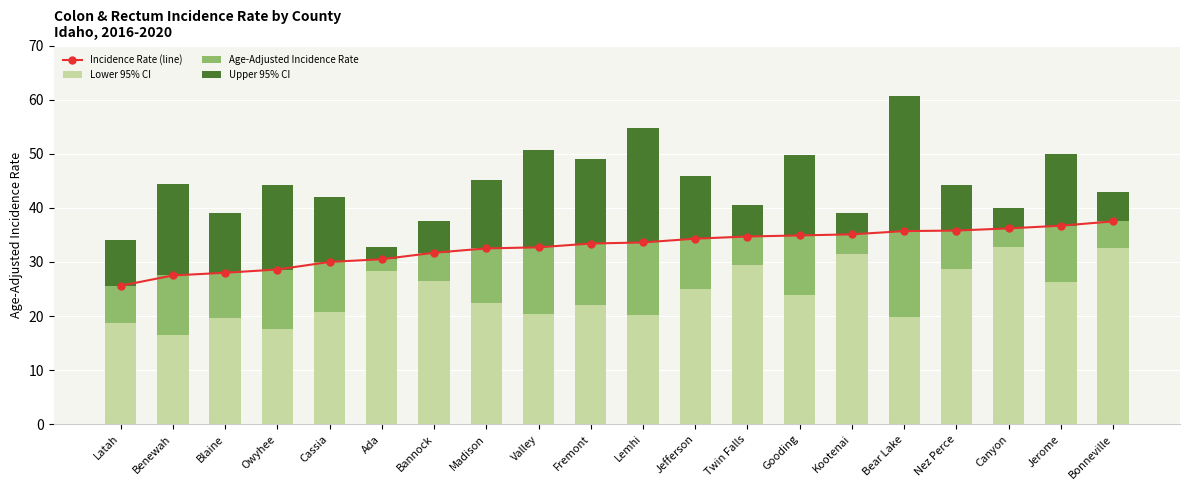

Which series has the largest total across all categories?

Incidence Rate (line)